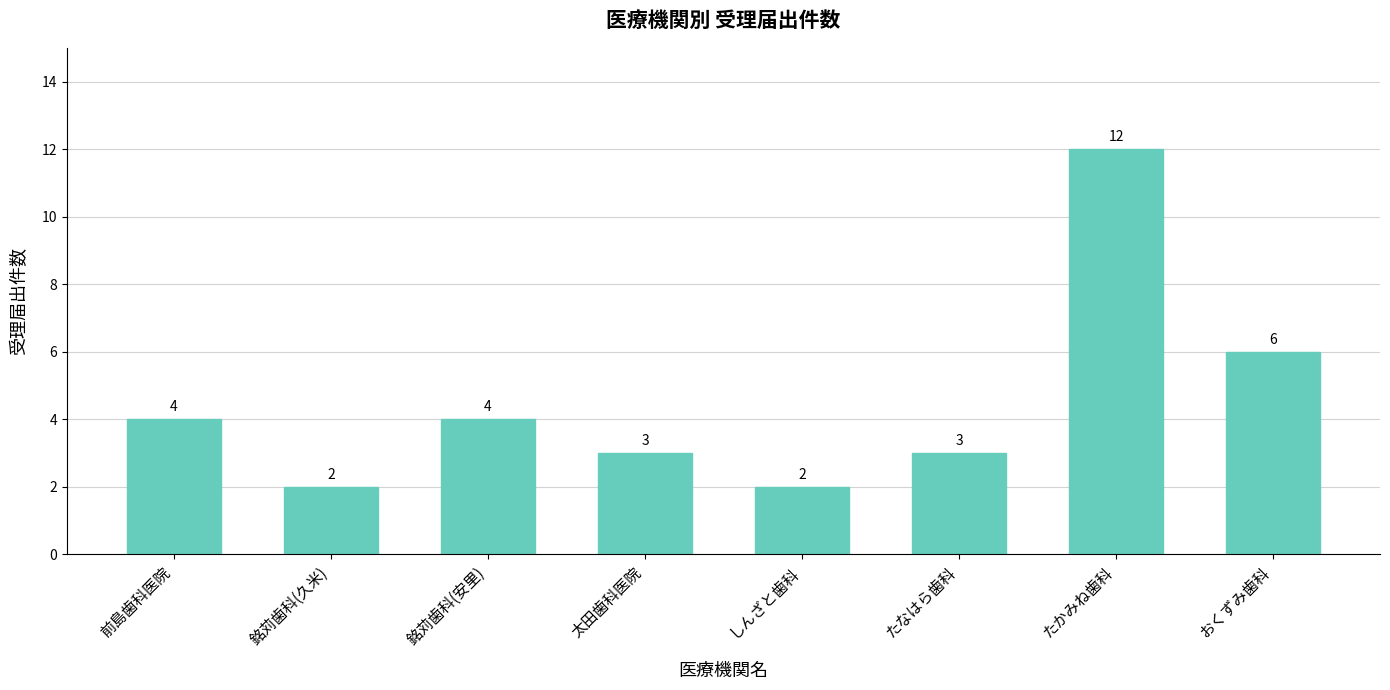

The value at 太田歯科医院 is 5. True or false?

False